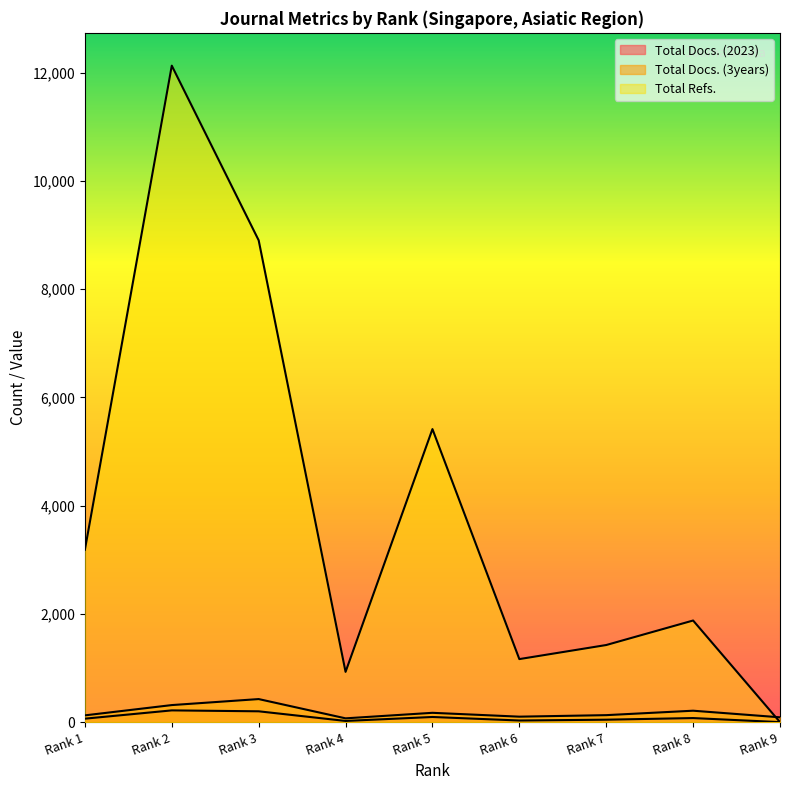

Rank the series by their maximum value, from lowest to highest.

Total Docs. (2023), Total Docs. (3years), Total Refs.